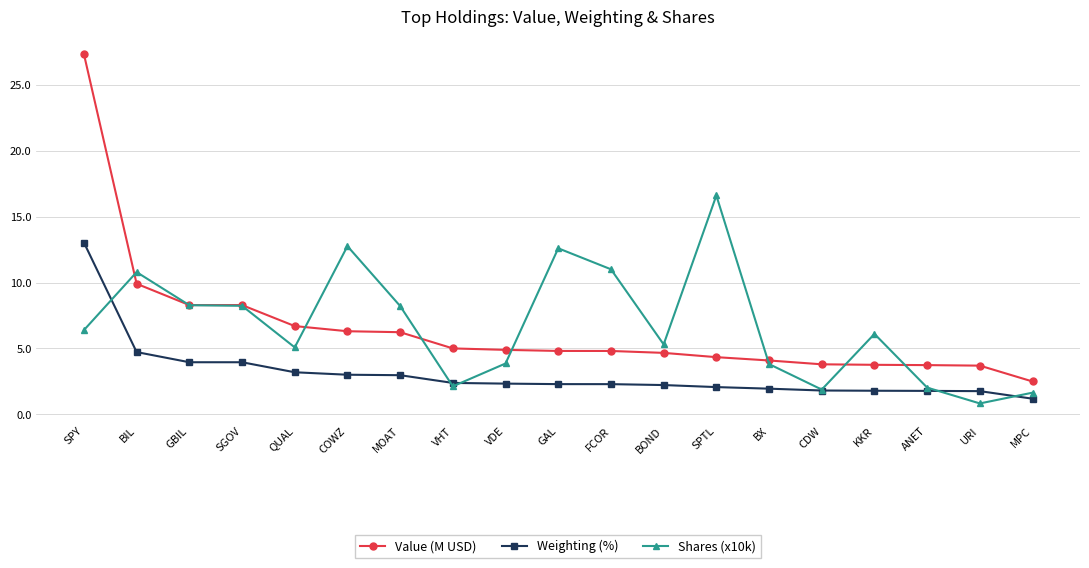

What is the difference between the maximum and minimum values in the Value (M USD) series?

24.8